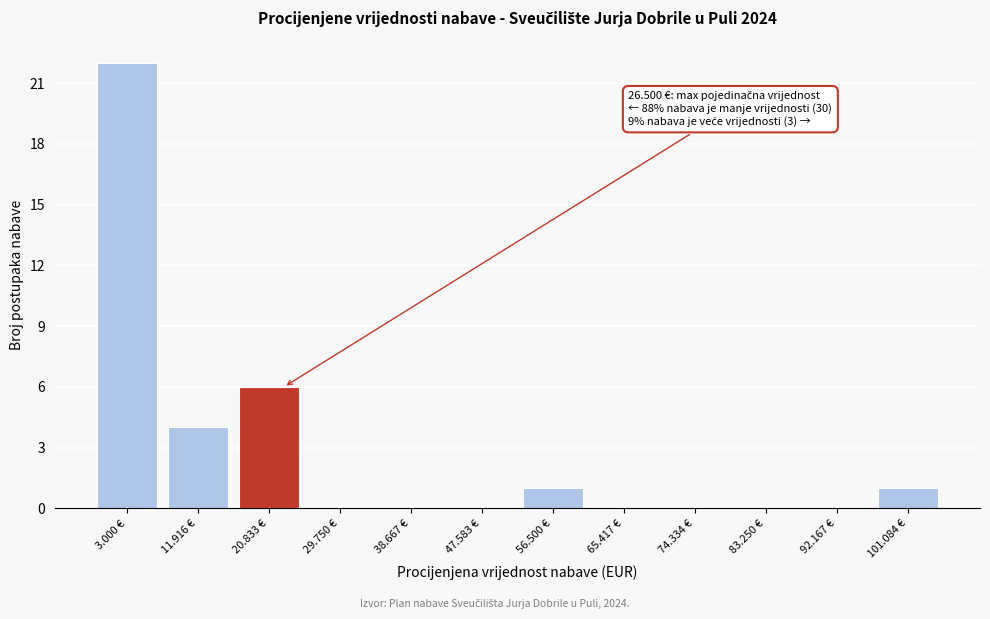

Reading left to right, list all the values displayed in this chart.

3.000 €=22	11.916 €=4	20.833 €=6	29.750 €=0	38.667 €=0	47.583 €=0	56.500 €=1	65.417 €=0	74.334 €=0	83.250 €=0	92.167 €=0	101.084 €=1